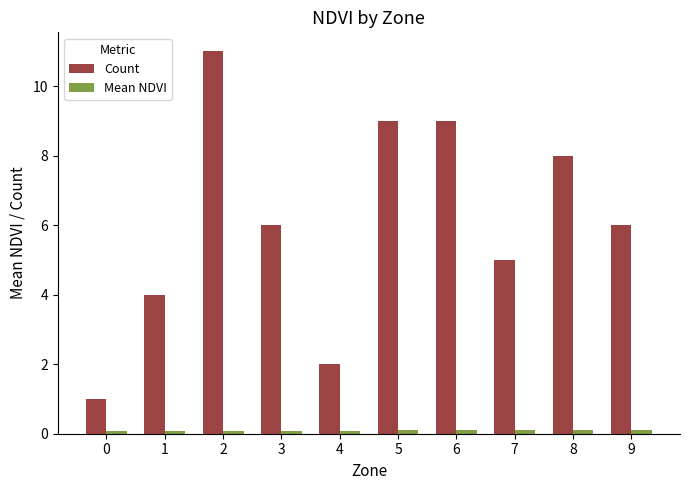

Between 4 and 7, which series saw the biggest shift?

Count